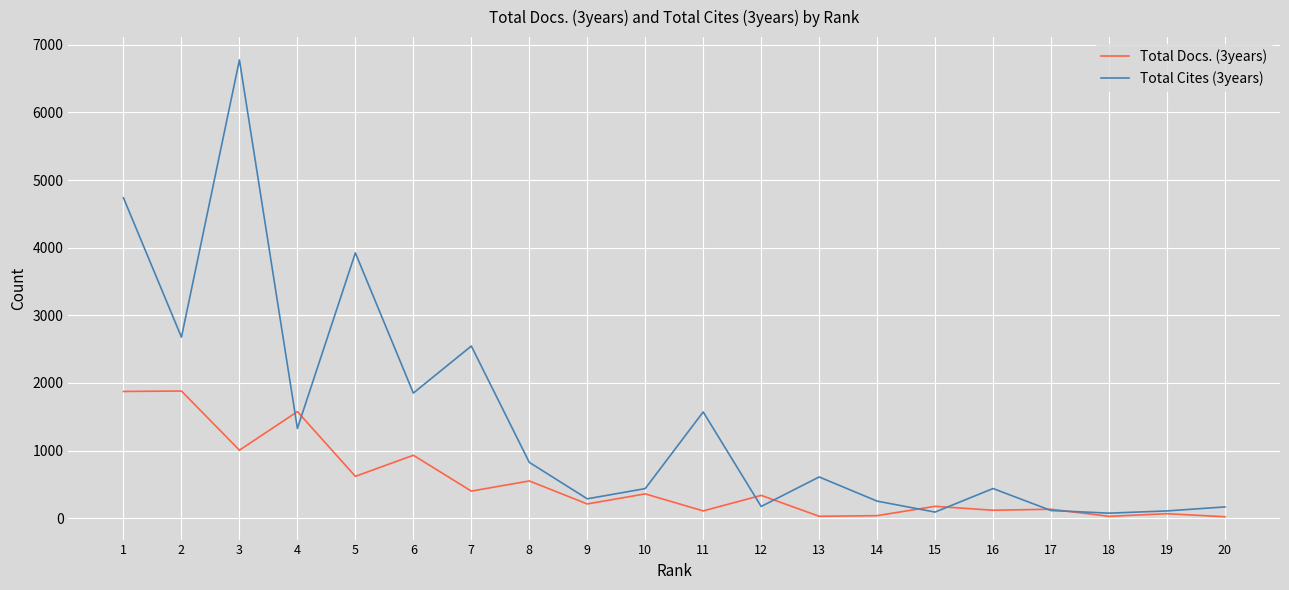

Which series has the widest spread of values?

Total Cites (3years)